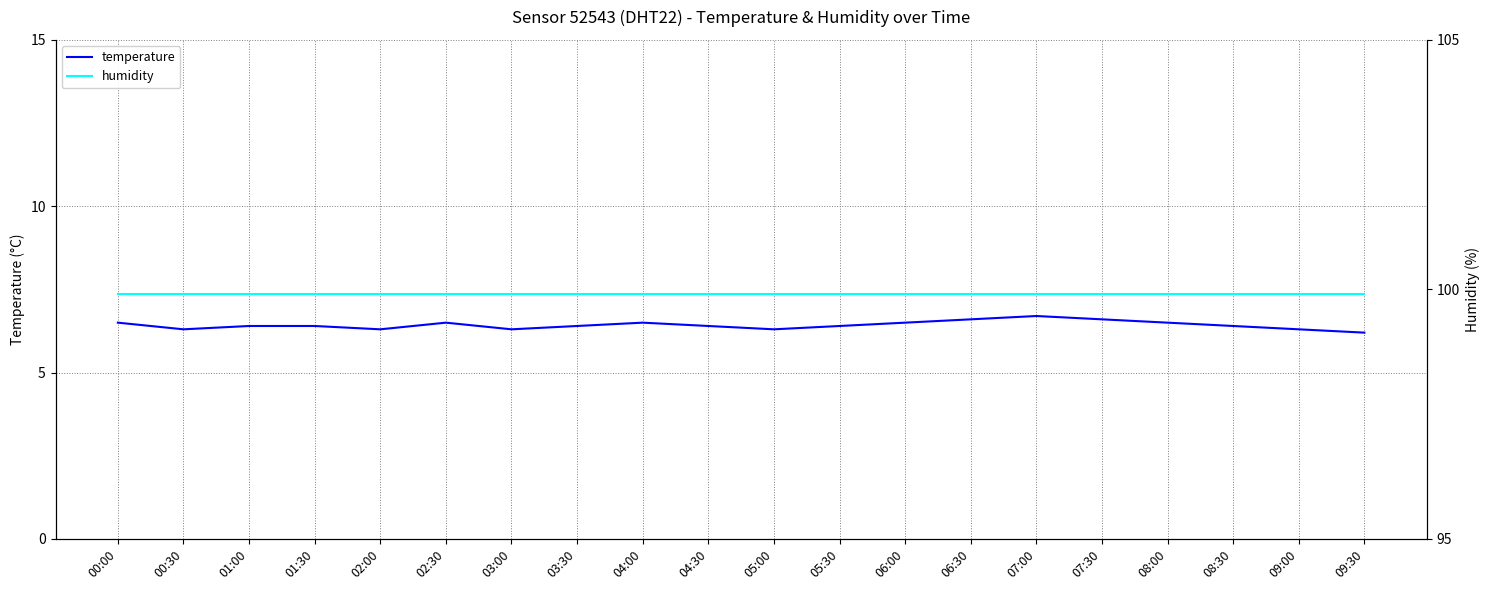

What is the lowest value of the temperature series?

6.2